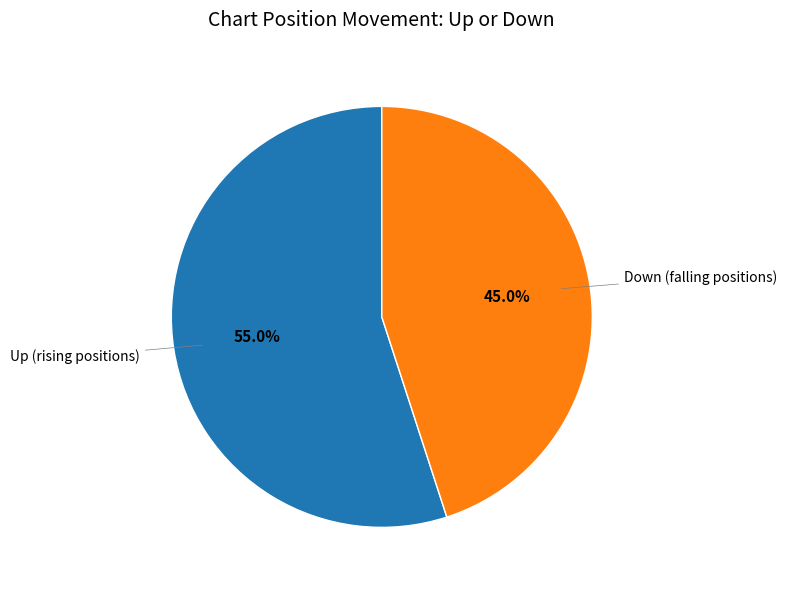

Does Down (falling positions) represent more than half of the total?

No